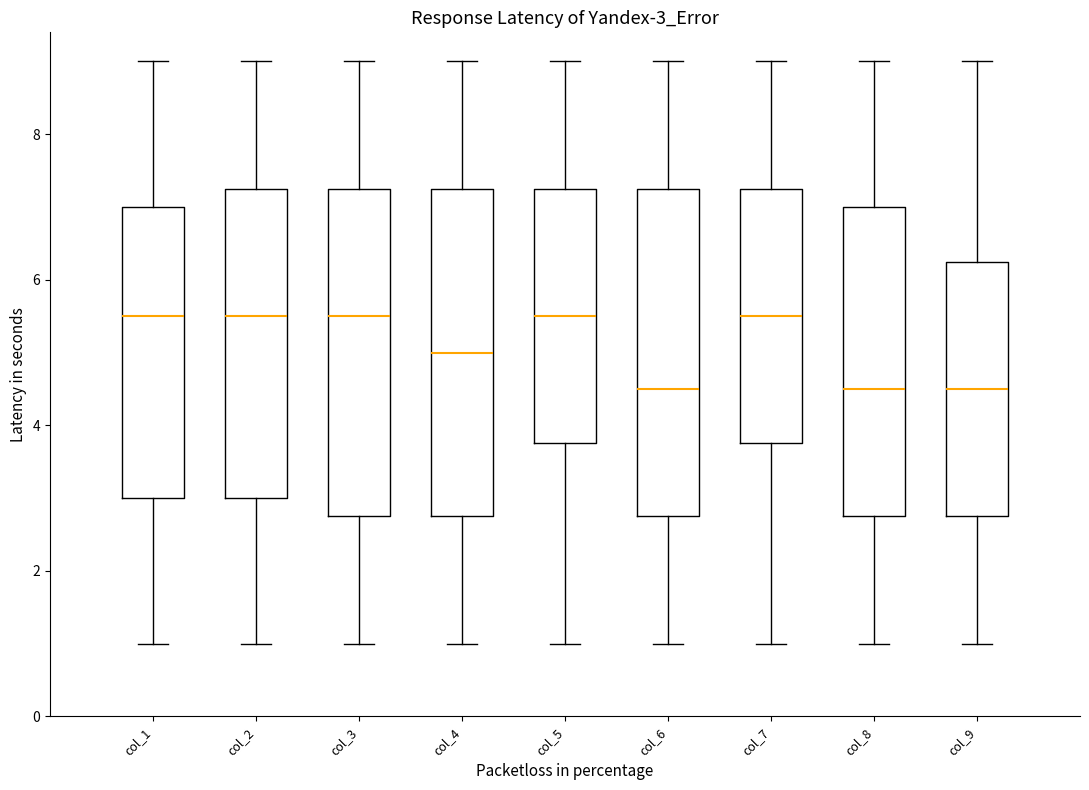

Reading left to right, read every box against the y-axis: the position of its median line, the range the box covers, and the ends of its whiskers. The values are not printed on the chart, so give them approximately, as read against the axis.

col_1: median 5.6, box 3.0 to 7.0, whiskers 1.0 to 9.0
col_2: median 5.6, box 3.0 to 7.2, whiskers 1.0 to 9.0
col_3: median 5.6, box 2.8 to 7.2, whiskers 1.0 to 9.0
col_4: median 5.0, box 2.8 to 7.2, whiskers 1.0 to 9.0
col_5: median 5.6, box 3.8 to 7.2, whiskers 1.0 to 9.0
col_6: median 4.6, box 2.8 to 7.2, whiskers 1.0 to 9.0
col_7: median 5.6, box 3.8 to 7.2, whiskers 1.0 to 9.0
col_8: median 4.6, box 2.8 to 7.0, whiskers 1.0 to 9.0
col_9: median 4.6, box 2.8 to 6.2, whiskers 1.0 to 9.0